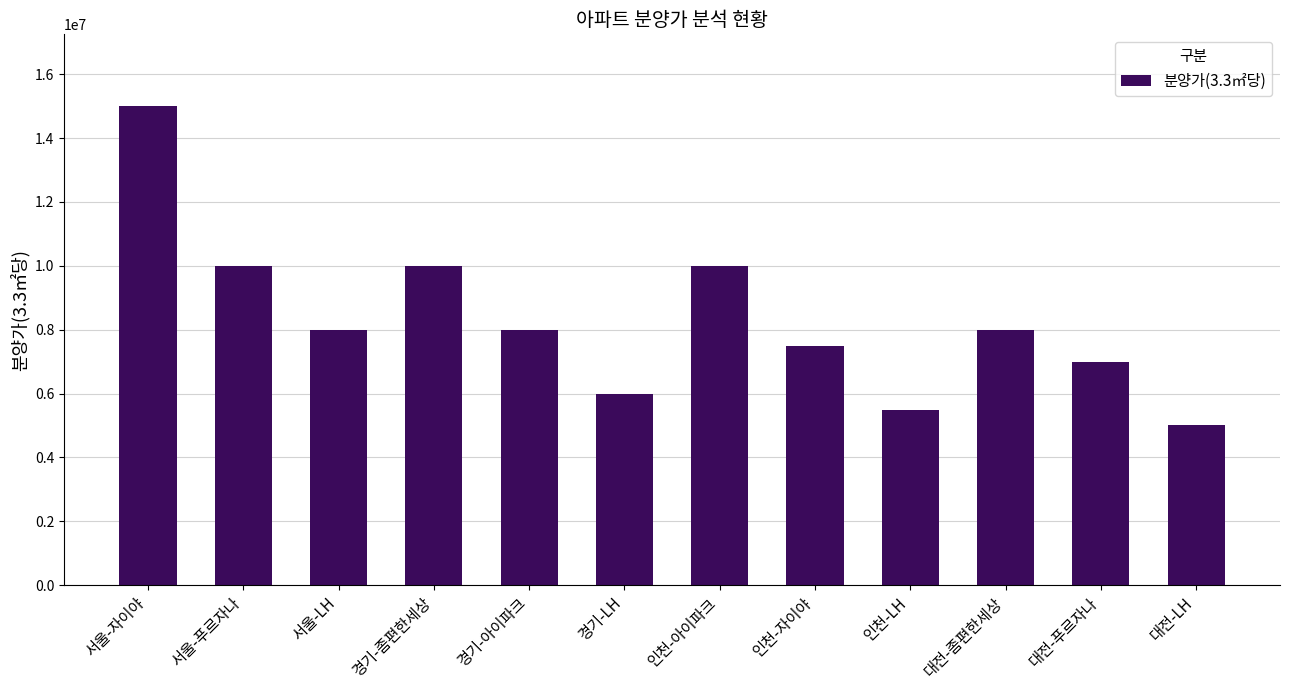

What value does the data have at 경기-LH, to the nearest 10?

6000000